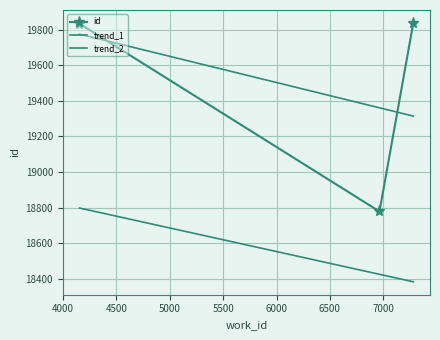

Does the chart have visible grid lines?

Yes